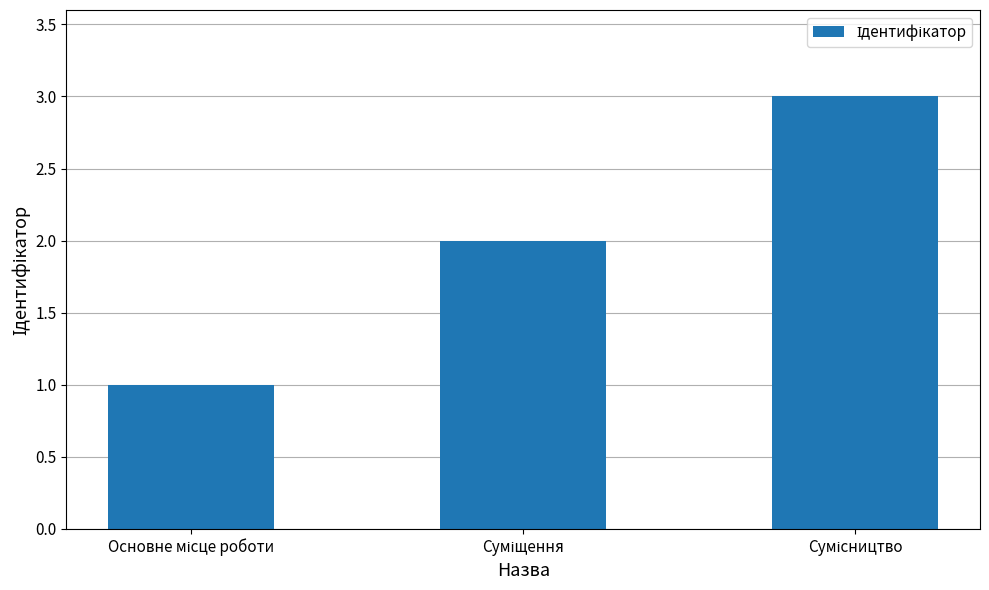

What is the sum of all values?

6